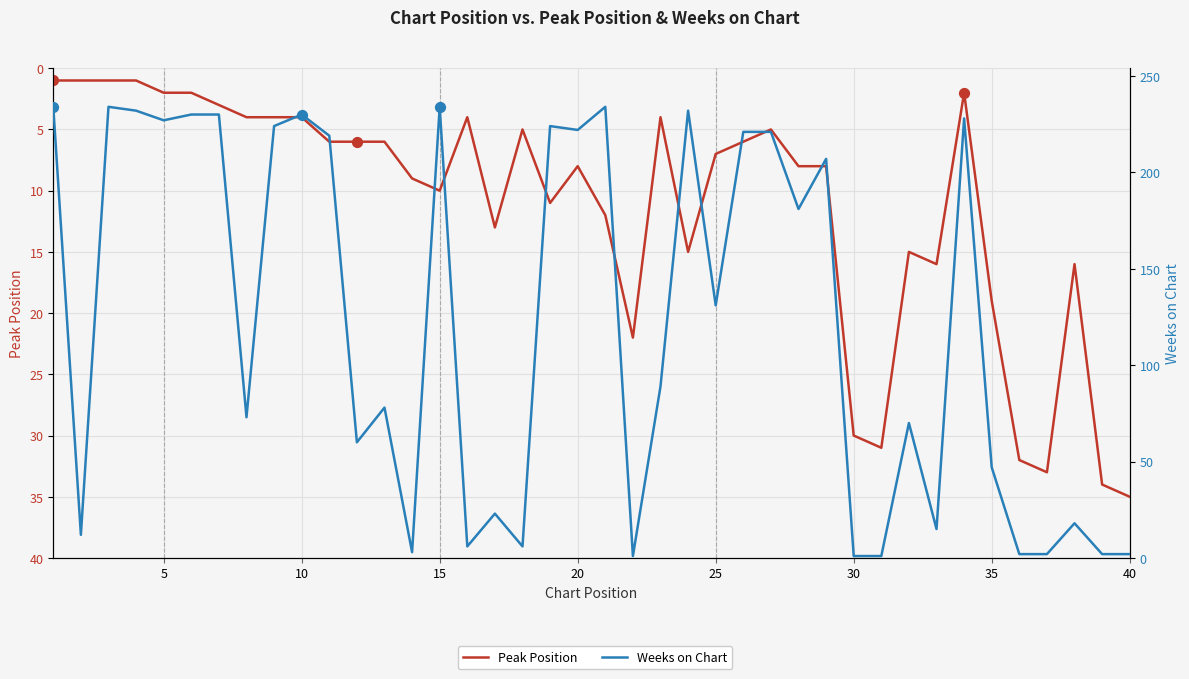

Which series has the largest total across all categories?

Weeks on Chart